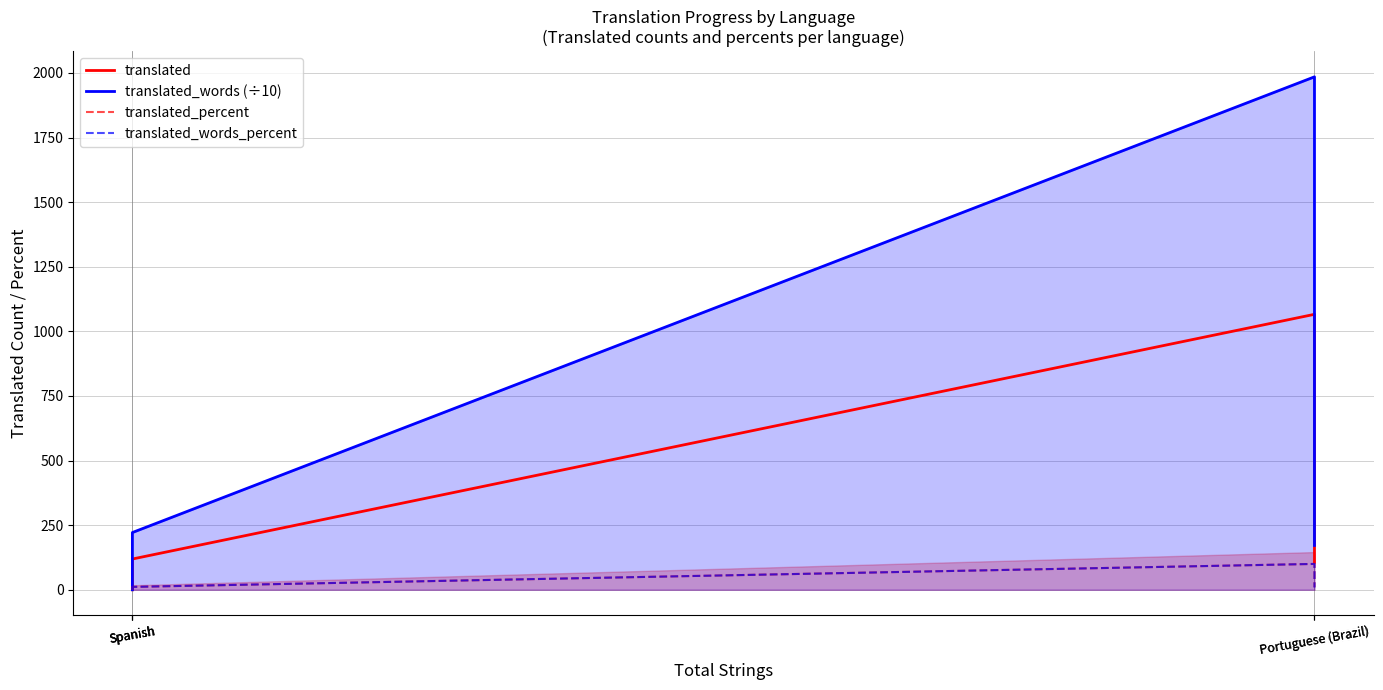

True or false: translated has a value of 1792.7 at Portuguese (Brazil).

False